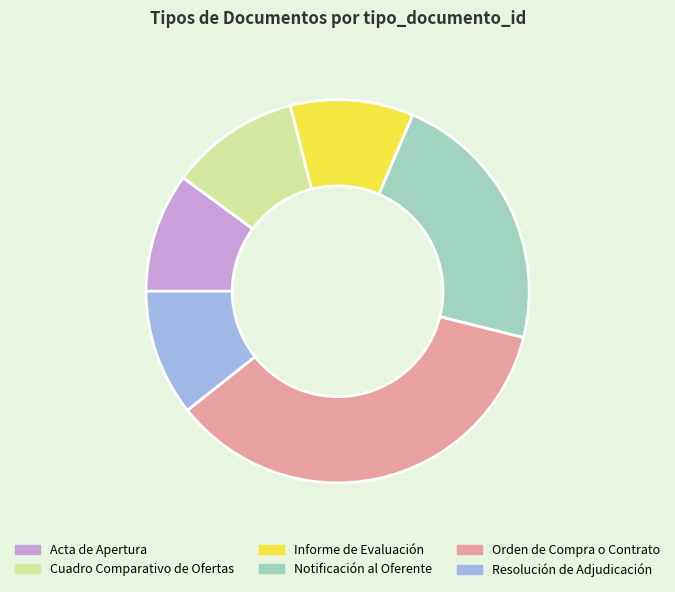

Is it true that Notificación al Oferente is 22% of the pie?

True